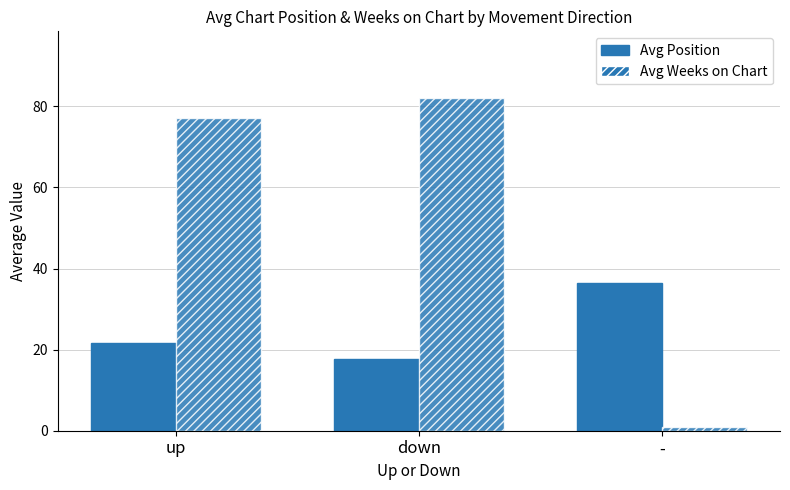

The value of Avg Weeks on Chart at - is 1.0. True or false?

True